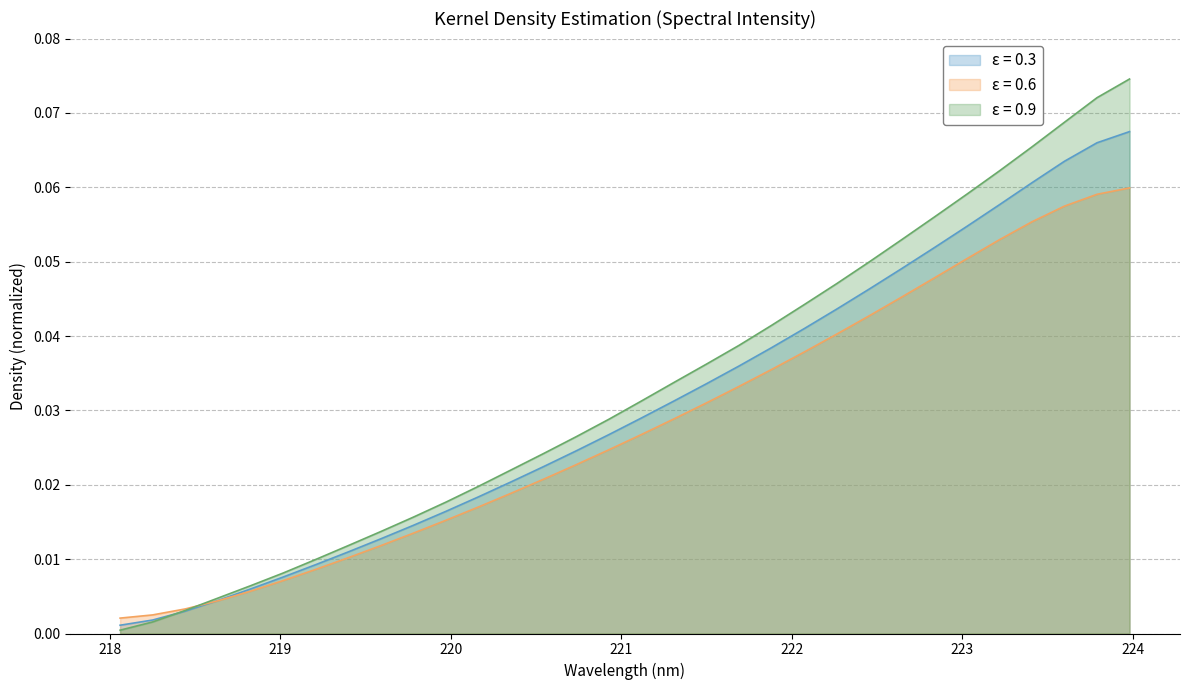

How many lines are shown in the chart?

3